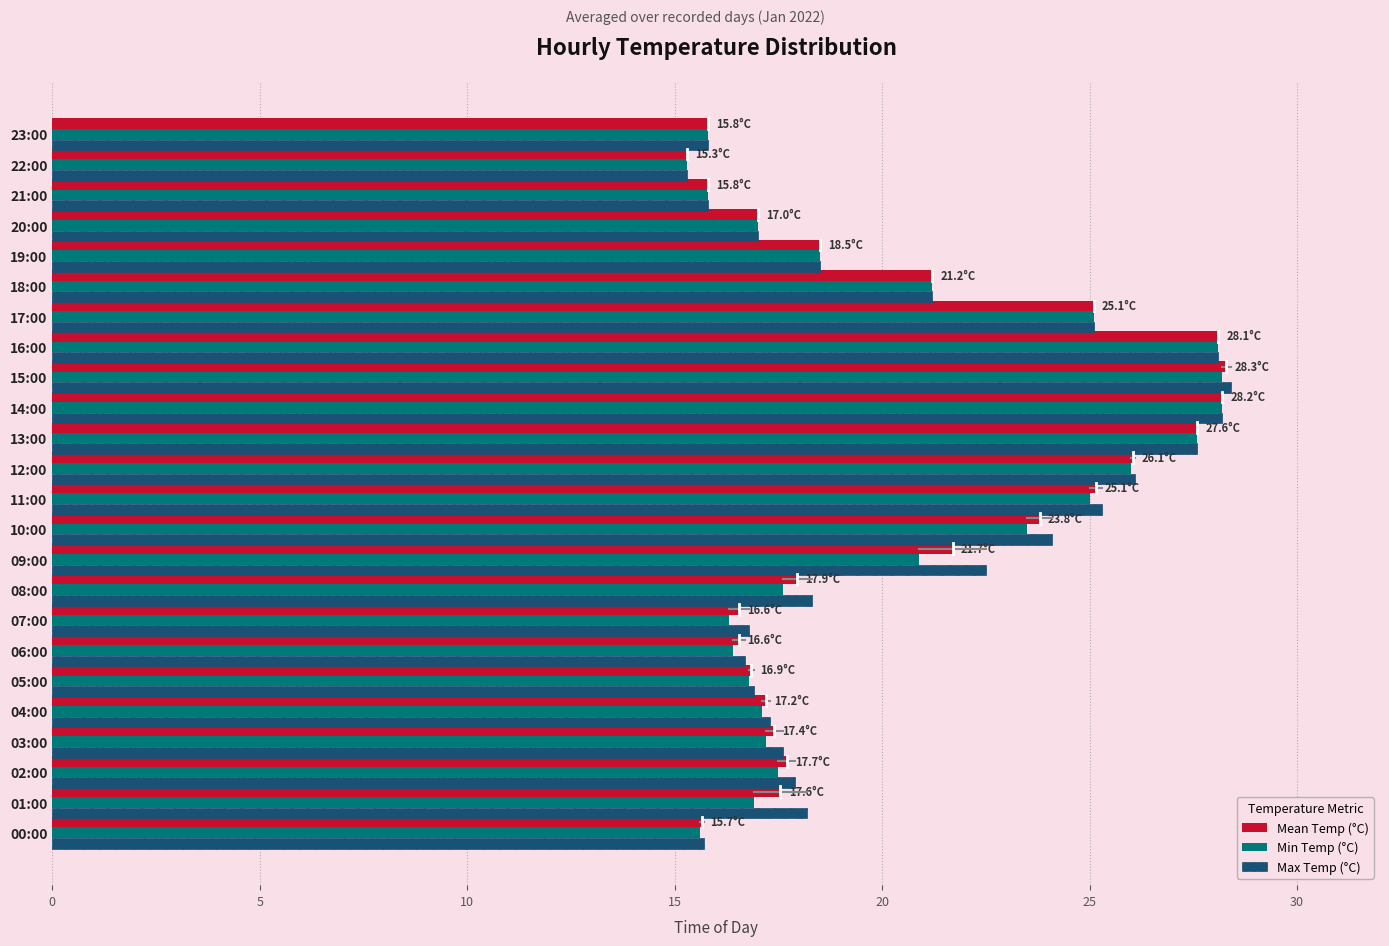

What is the total value across all series at 17:00?

75.3